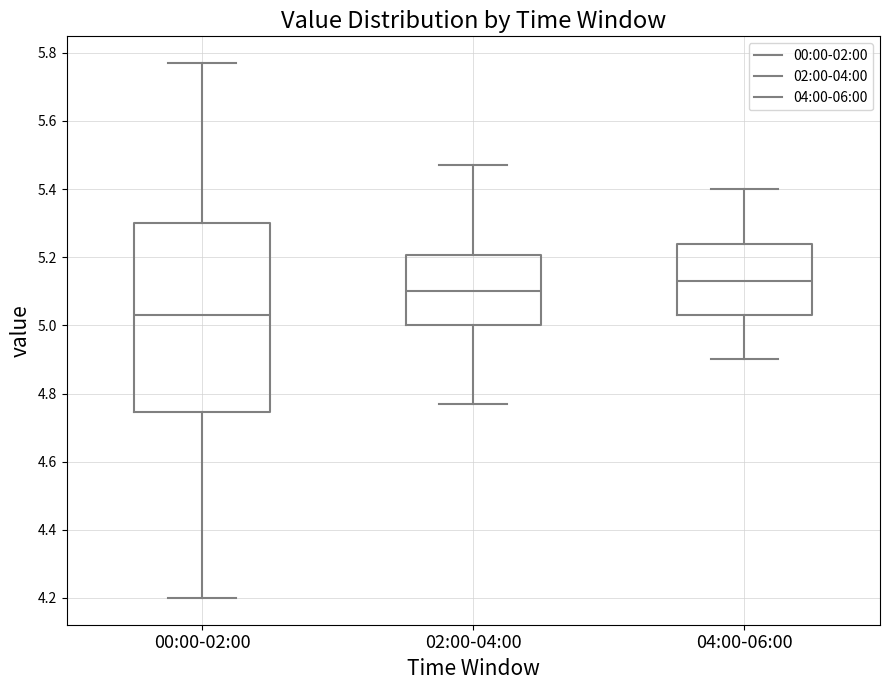

Reading left to right, read every box against the y-axis: the position of its median line, the range the box covers, and the ends of its whiskers. The values are not printed on the chart, so give them approximately, as read against the axis.

00:00-02:00: median 5.04, box 4.74 to 5.30, whiskers 4.20 to 5.78
02:00-04:00: median 5.10, box 5.00 to 5.20, whiskers 4.78 to 5.48
04:00-06:00: median 5.14, box 5.04 to 5.24, whiskers 4.90 to 5.40